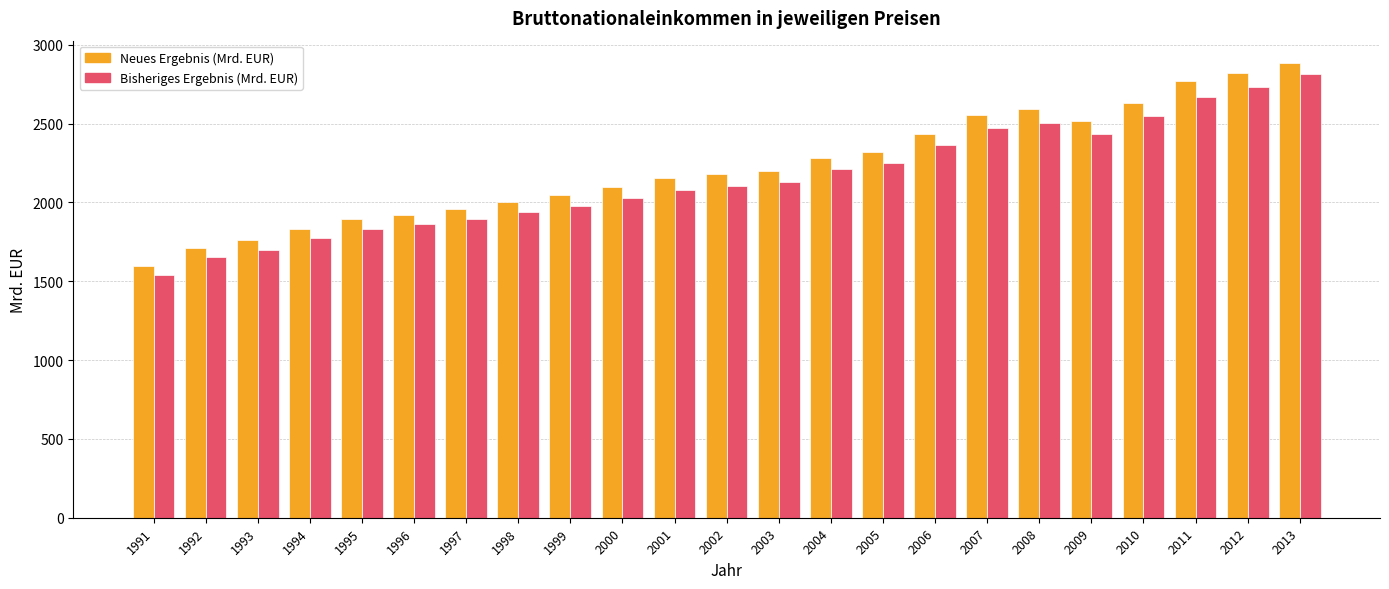

Is it true that Neues Ergebnis (Mrd. EUR) equals 2158.0 at 2001?

True